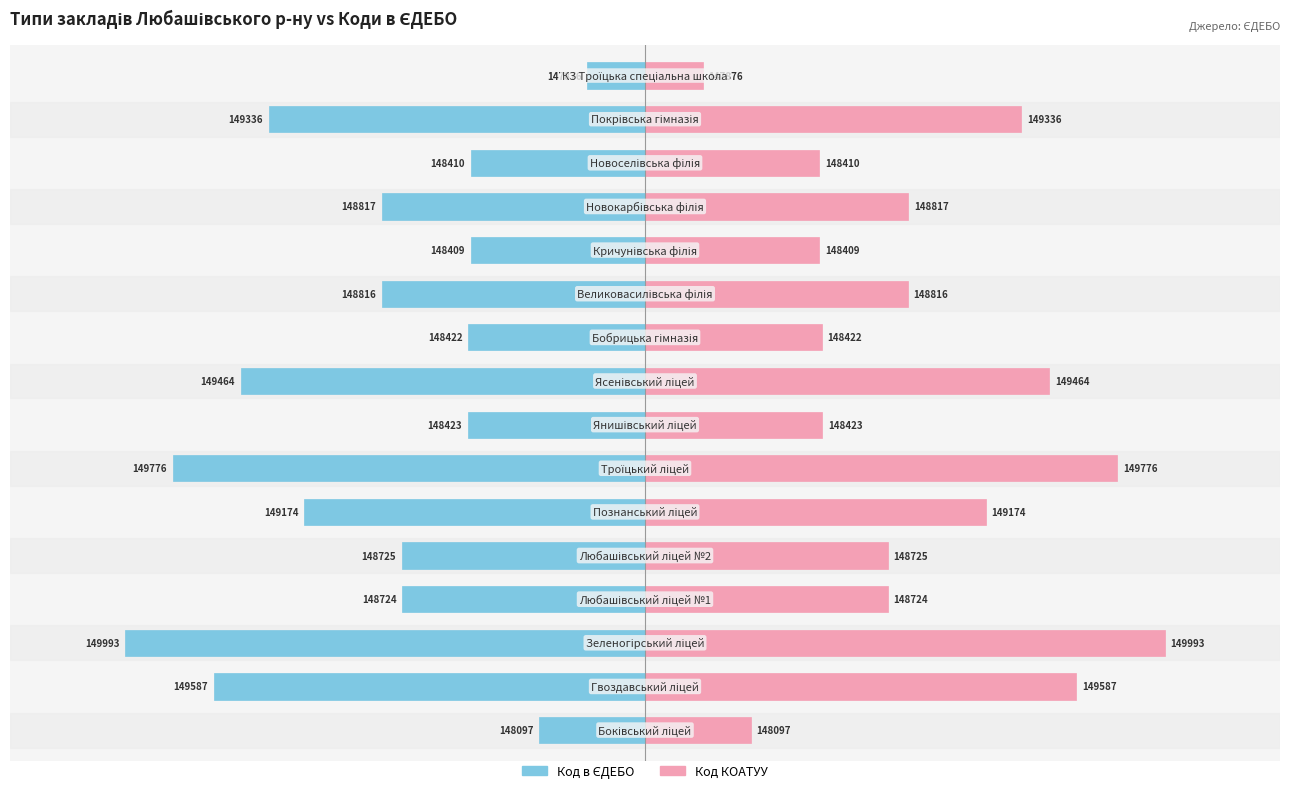

Between 125 and −100, which is larger?

125